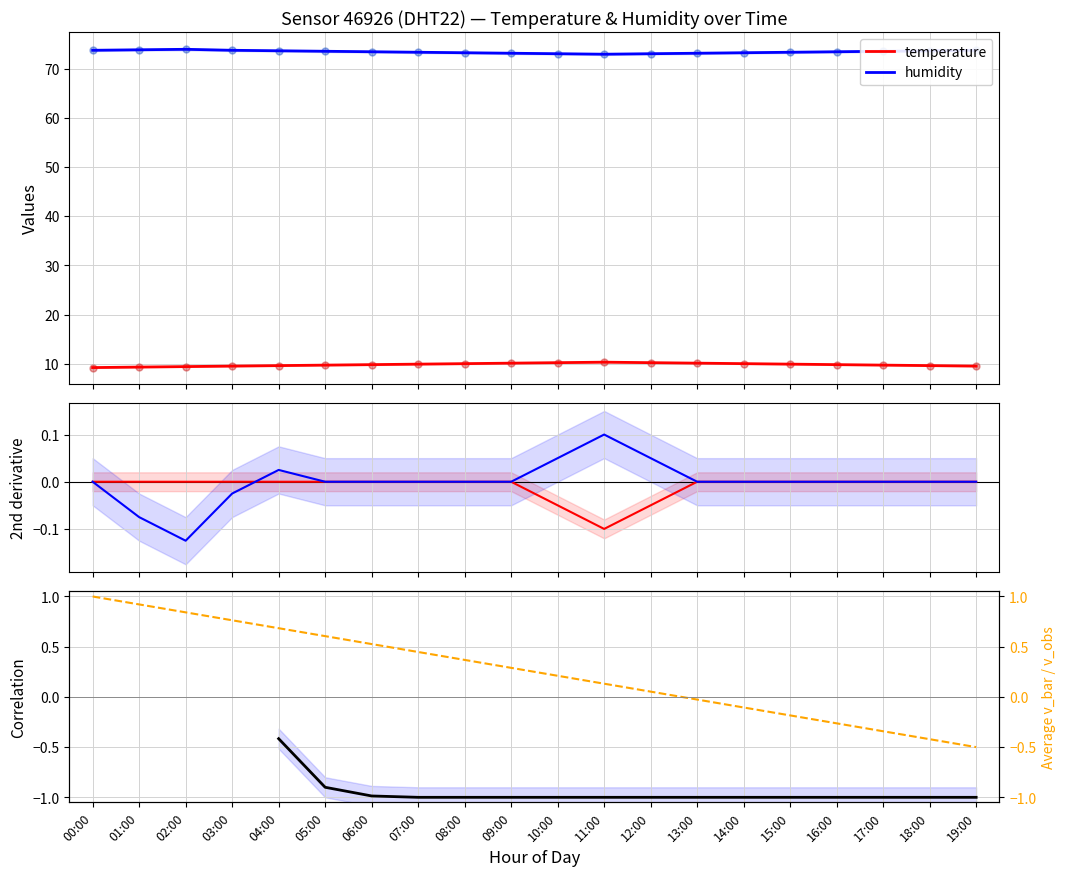

Which has a higher value, 18:00 or 02:00?

18:00